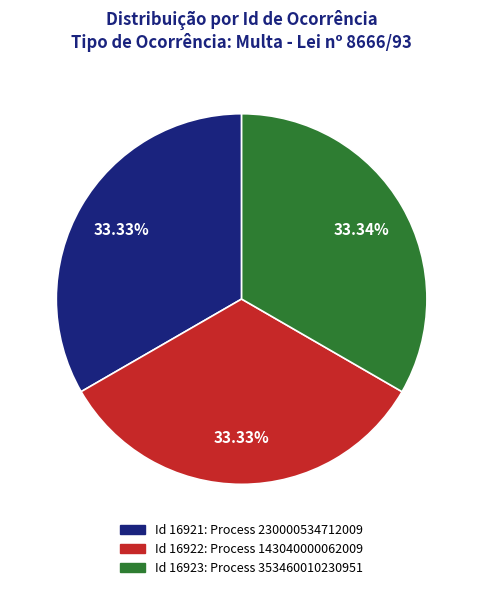

Count the number of slices in the pie.

3